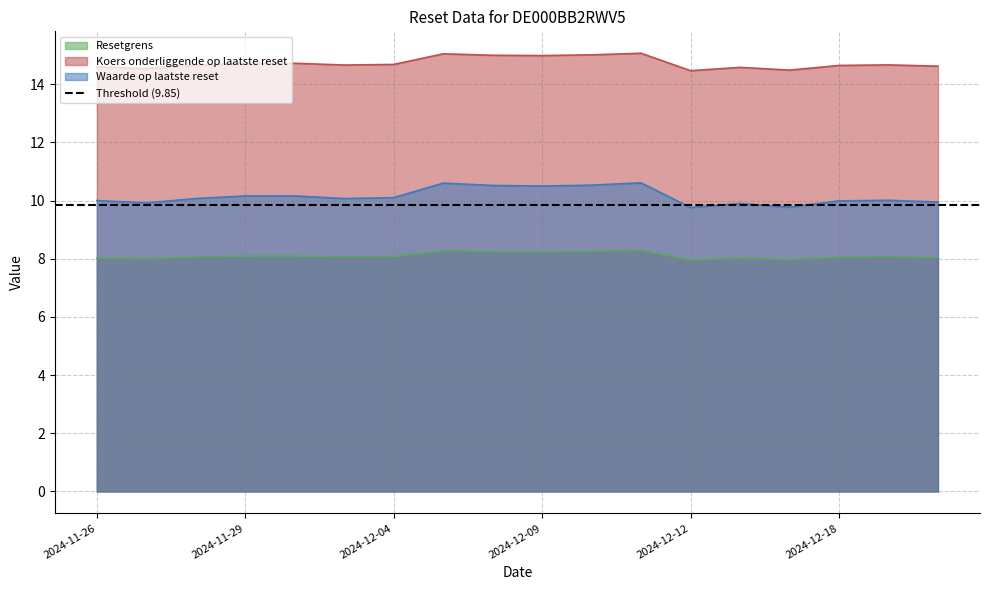

Does the chart display data point markers on the line(s)?

No